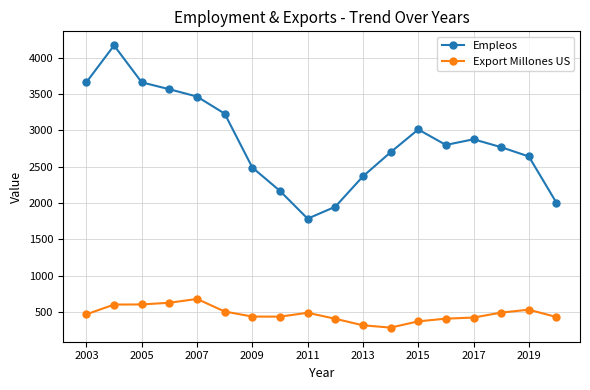

What is the sum of all Export Millones US values?

8492.6